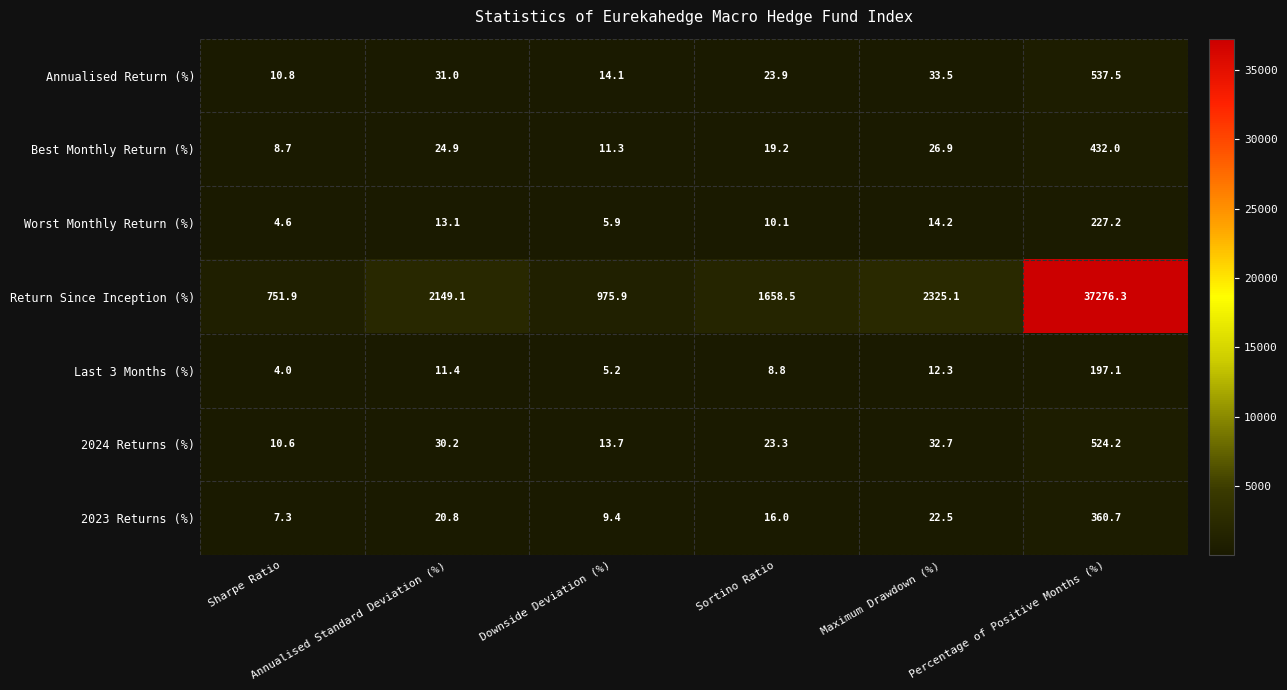

Which series has the largest range (max minus min)?

Return Since Inception (%)